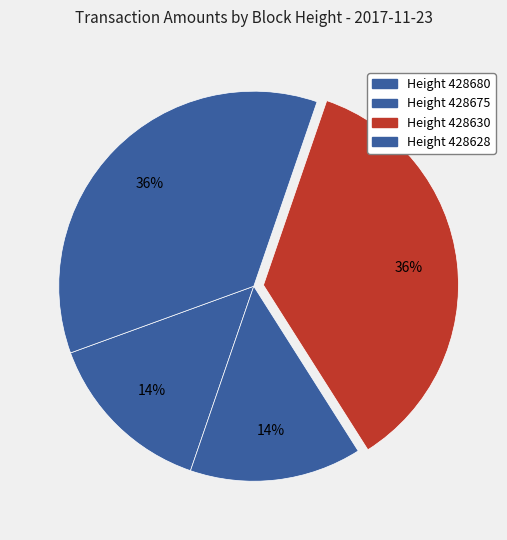

How many segments does this pie chart have?

4